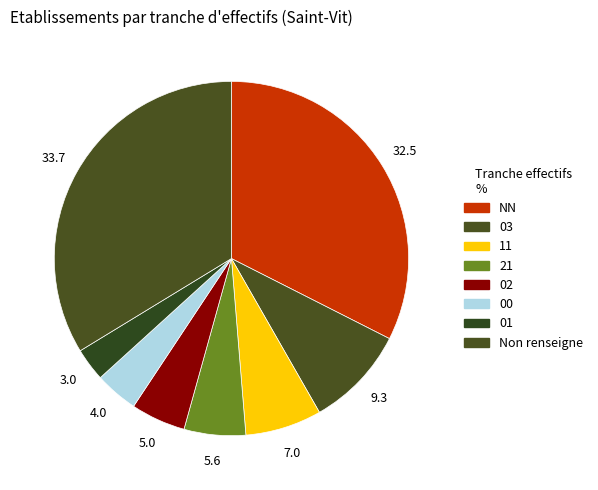

To the nearest percent, what portion does 21 represent?

6%